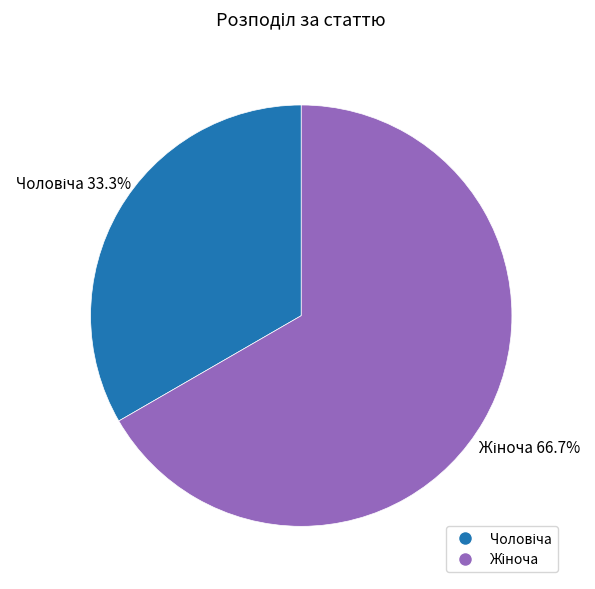

Does any single category account for the majority?

Yes